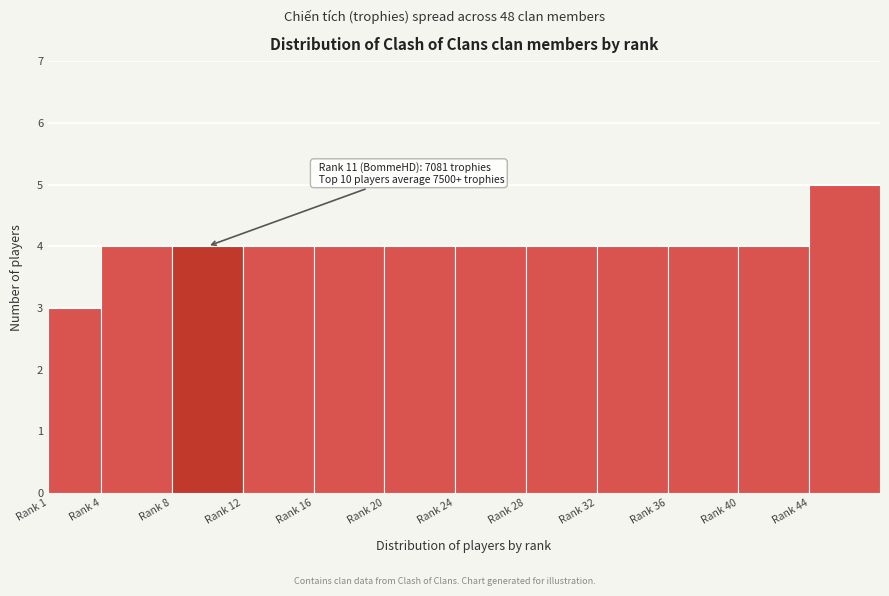

Reading right to left, what are all the values shown in this chart?

5	4	4	4	4	4	4	4	4	4	4	3